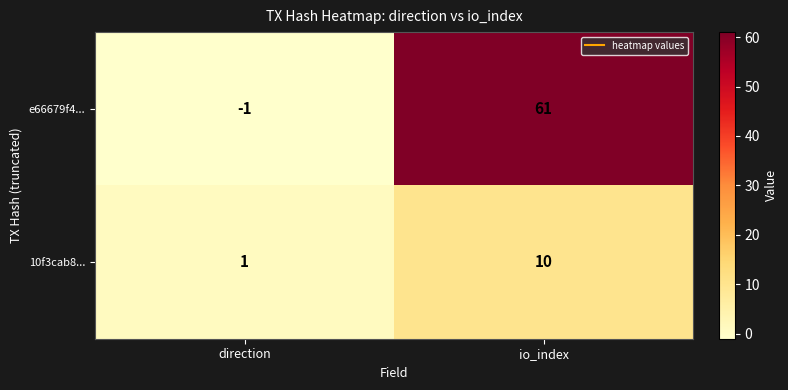

Where is e66679f4... nearest to the value 30?

direction